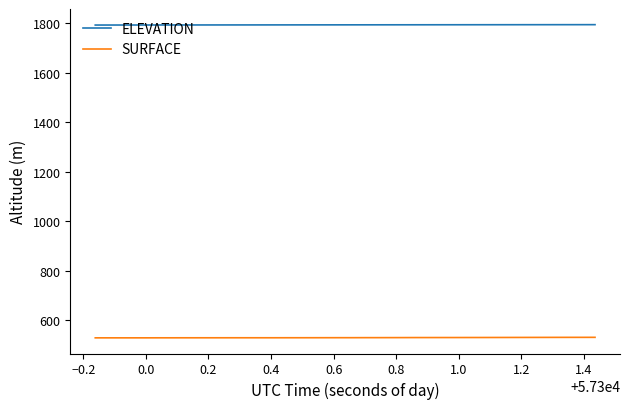

What are all the series names shown in the legend?

ELEVATION, SURFACE